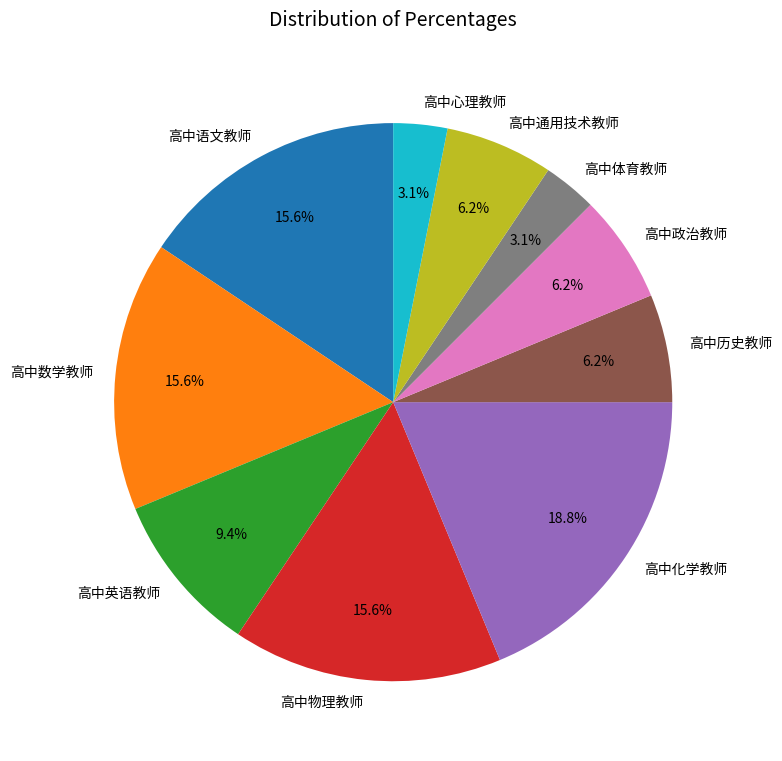

Which category has the biggest portion of the pie?

高中化学教师